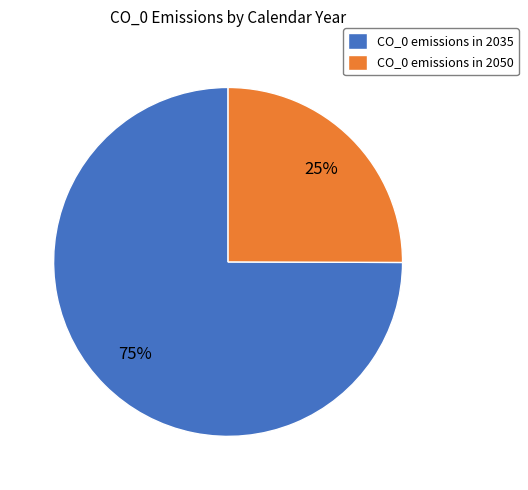

To the nearest percent, what portion does CO_0 emissions in 2050 represent?

25%